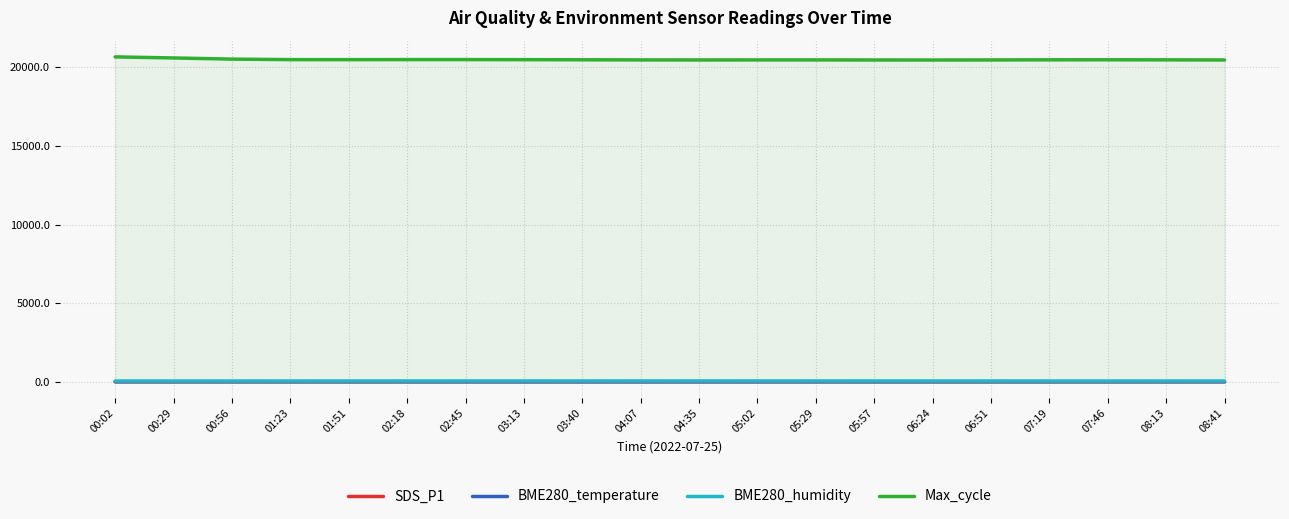

What are all the series names shown in the legend?

SDS_P1, BME280_temperature, BME280_humidity, Max_cycle